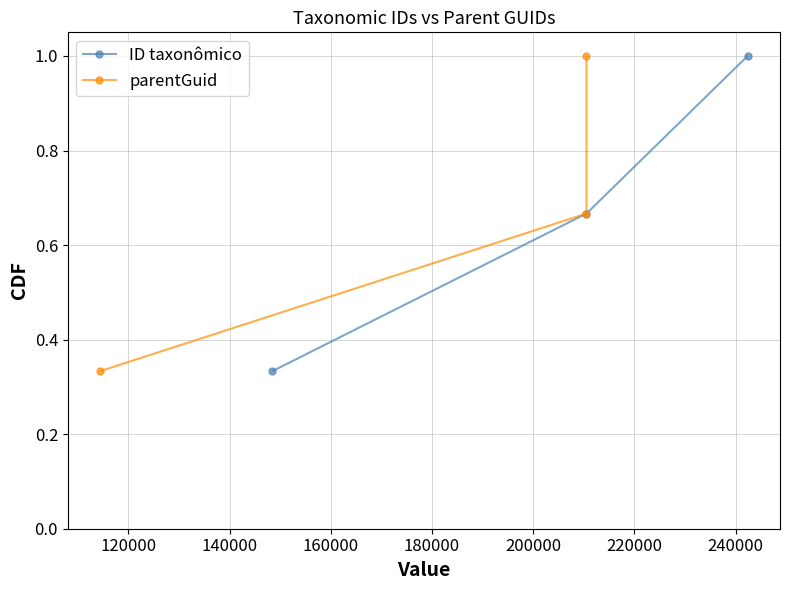

Reading left to right, what are all the values shown in this chart?

ID taxonômico: 0.3	0.7	1.0
parentGuid: 0.3	0.7	1.0